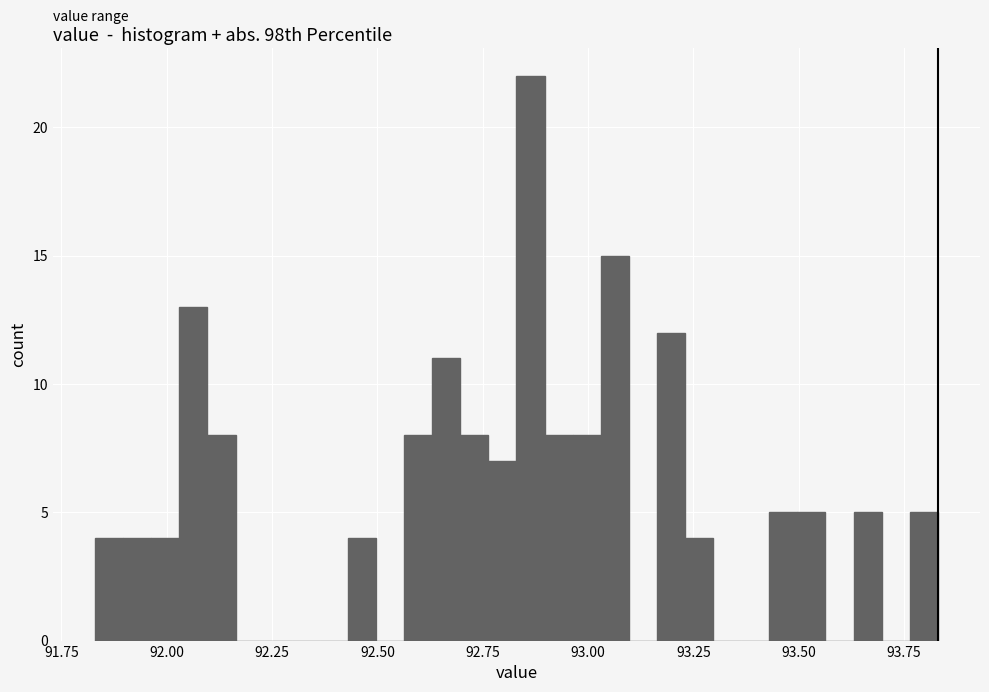

Read against the x-axis, roughly where is the centre of the tallest bar?

92.85